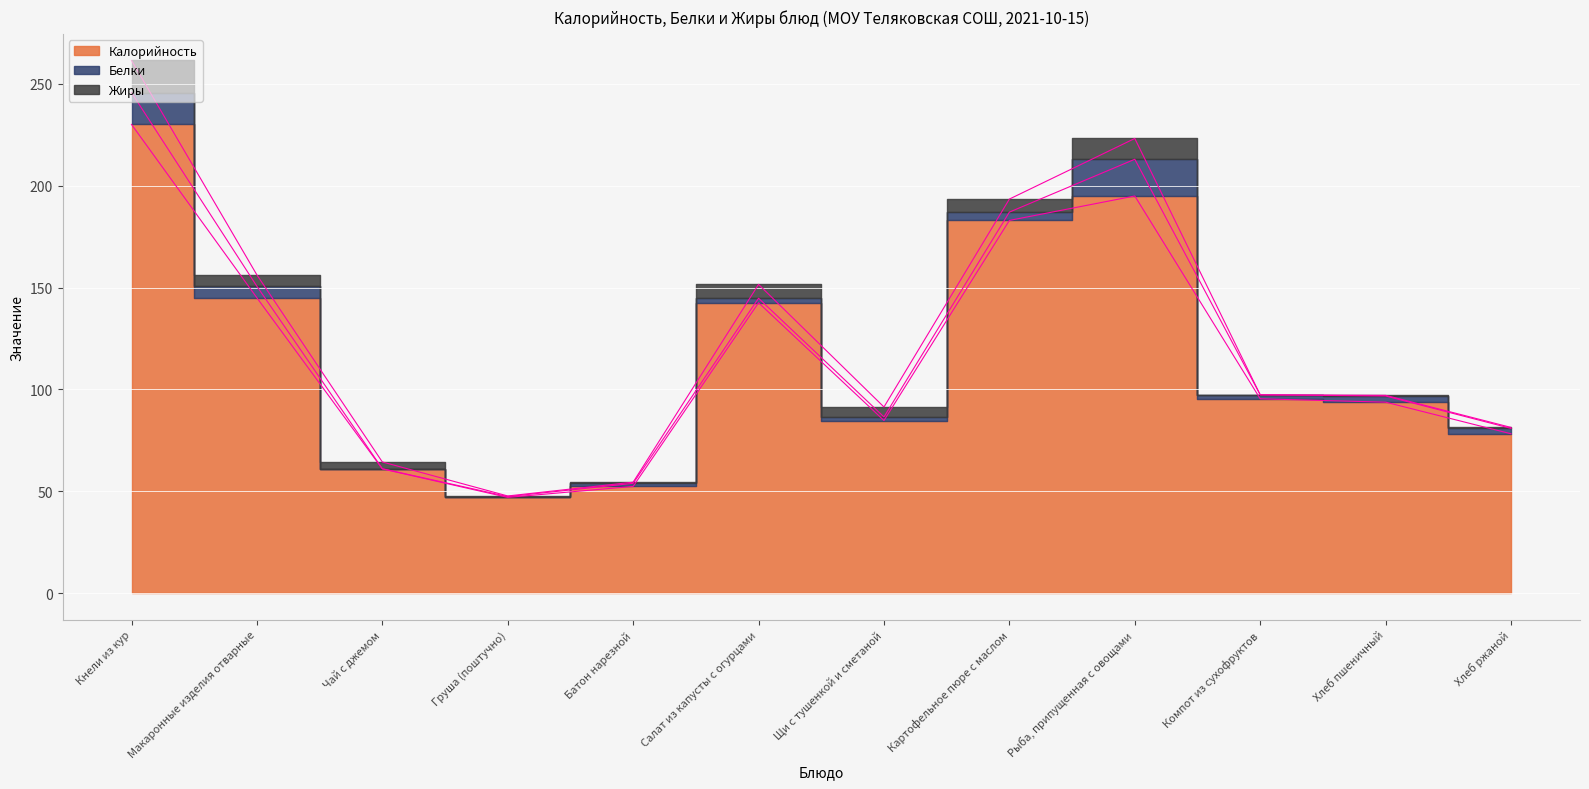

At how many categories does at least one series exceed 153?

3